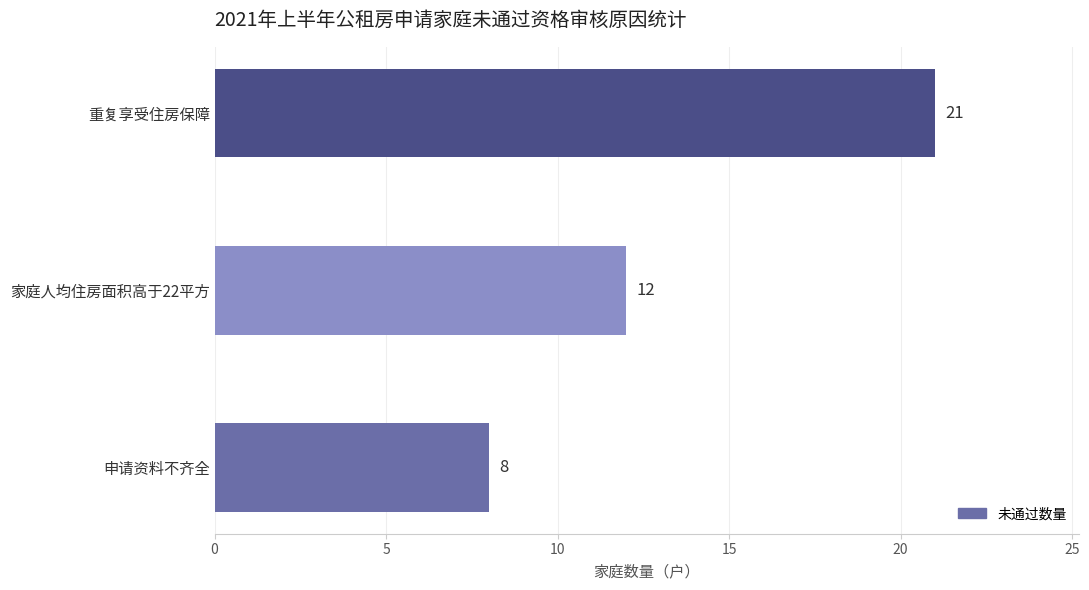

What value does the data have at 家庭人均住房面积高于22平方?

12